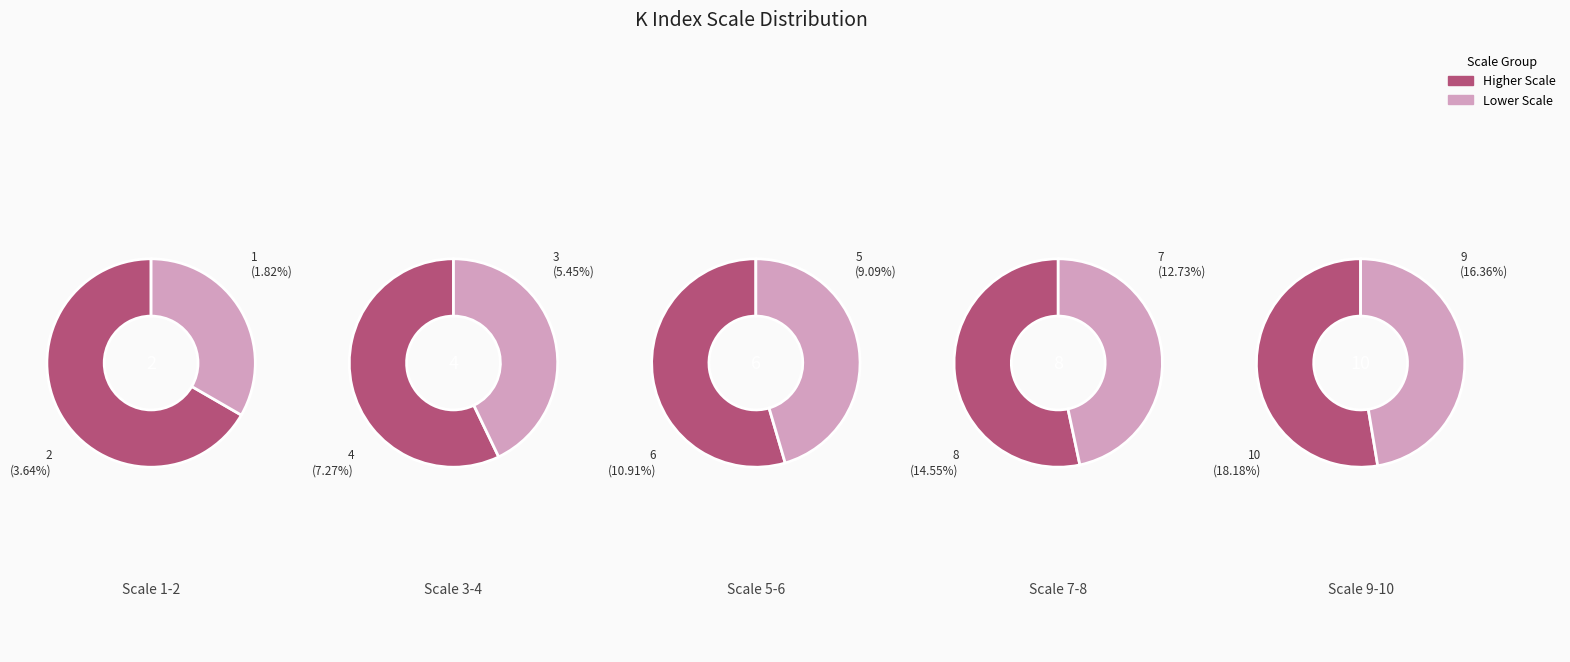

To the nearest percent, what is the average slice percentage?

10%